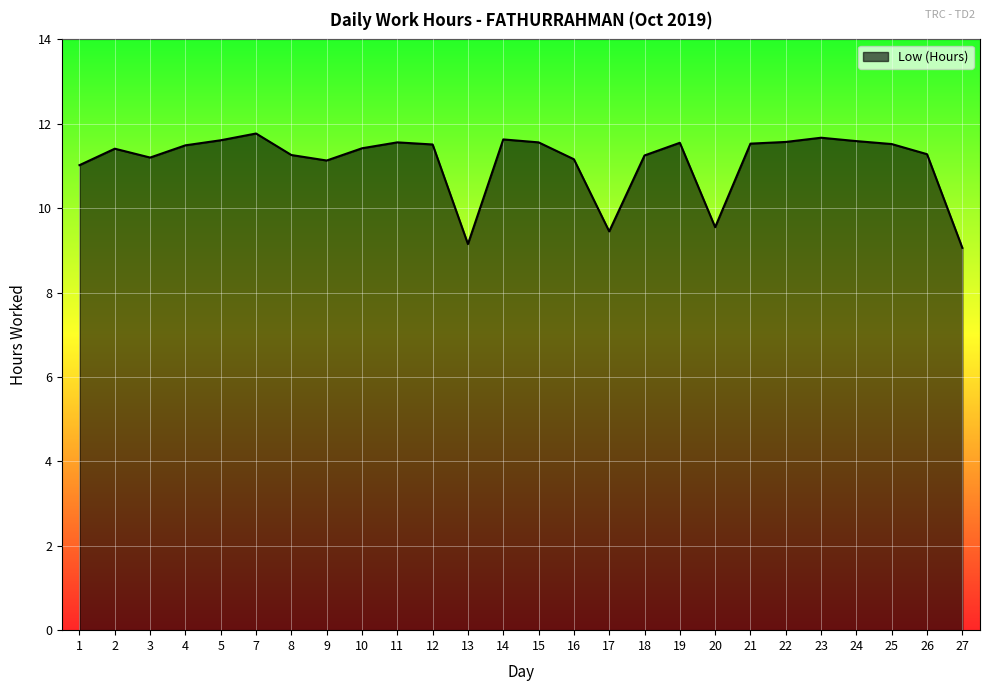

The value at 20 is 13.0. True or false?

False